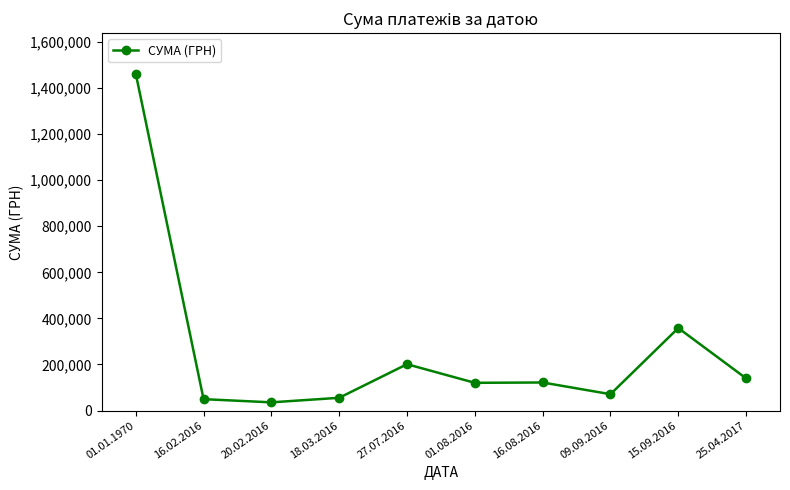

True or false: there are more than 1 points higher than both neighbors.

True